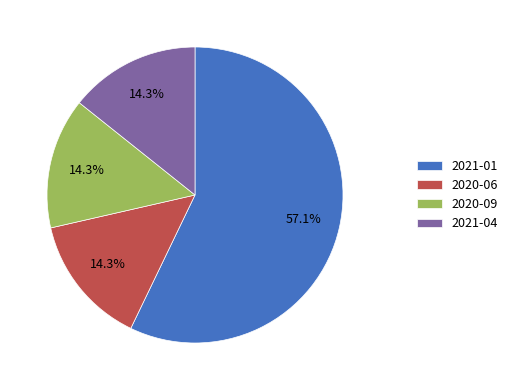

Combined, what portion of the pie is 2021-04 and 2021-01?

71.4%